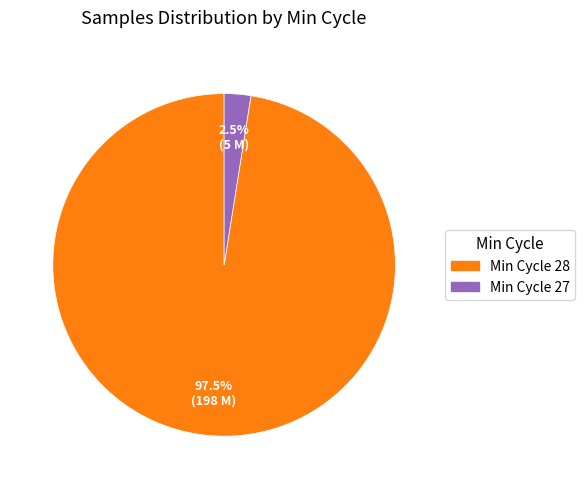

To the nearest percent, what is the average slice percentage?

50%